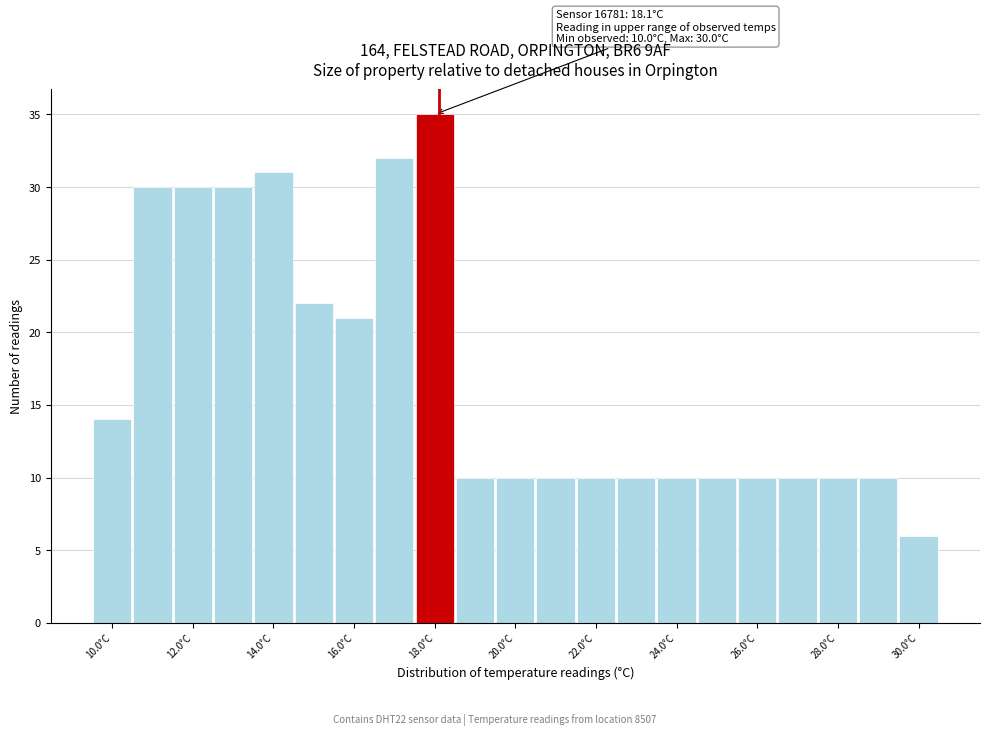

Over which range of the x-axis is the bar tallest?

17.5 to 18.5